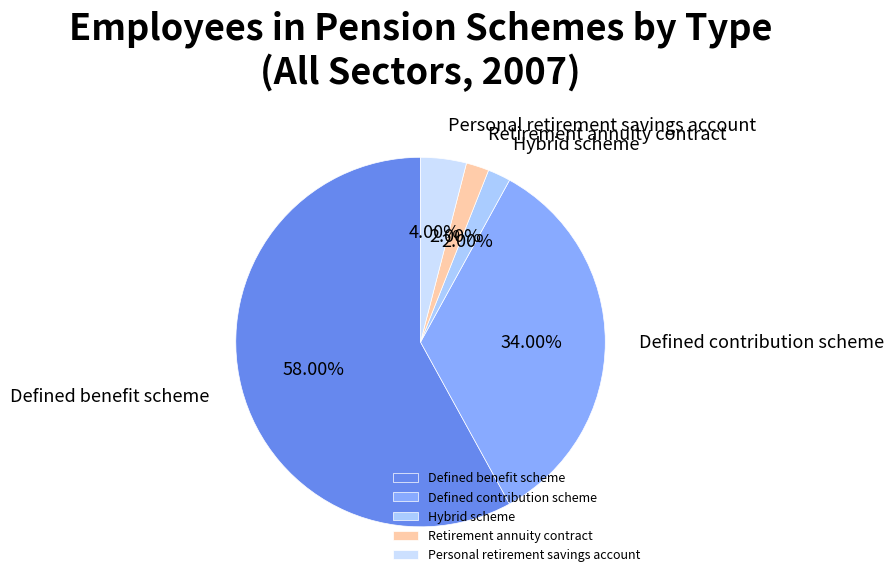

Does Hybrid scheme account for over 50% of the chart?

No